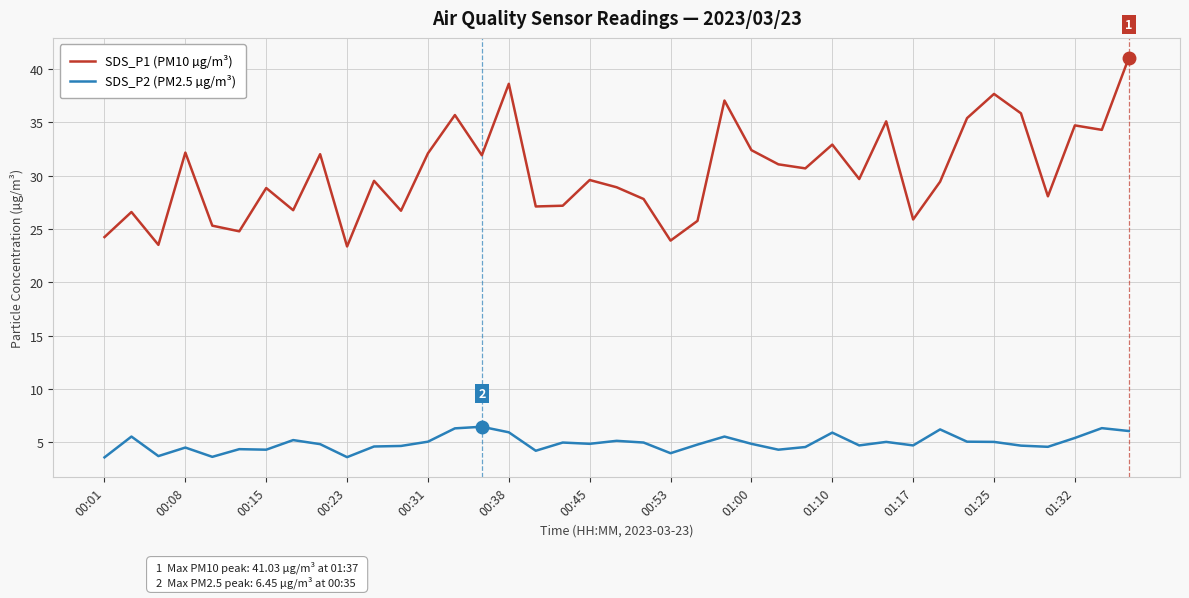

In SDS_P2 (PM2.5 µg/m³), how many points are lower than both neighbors (excluding endpoints)?

11